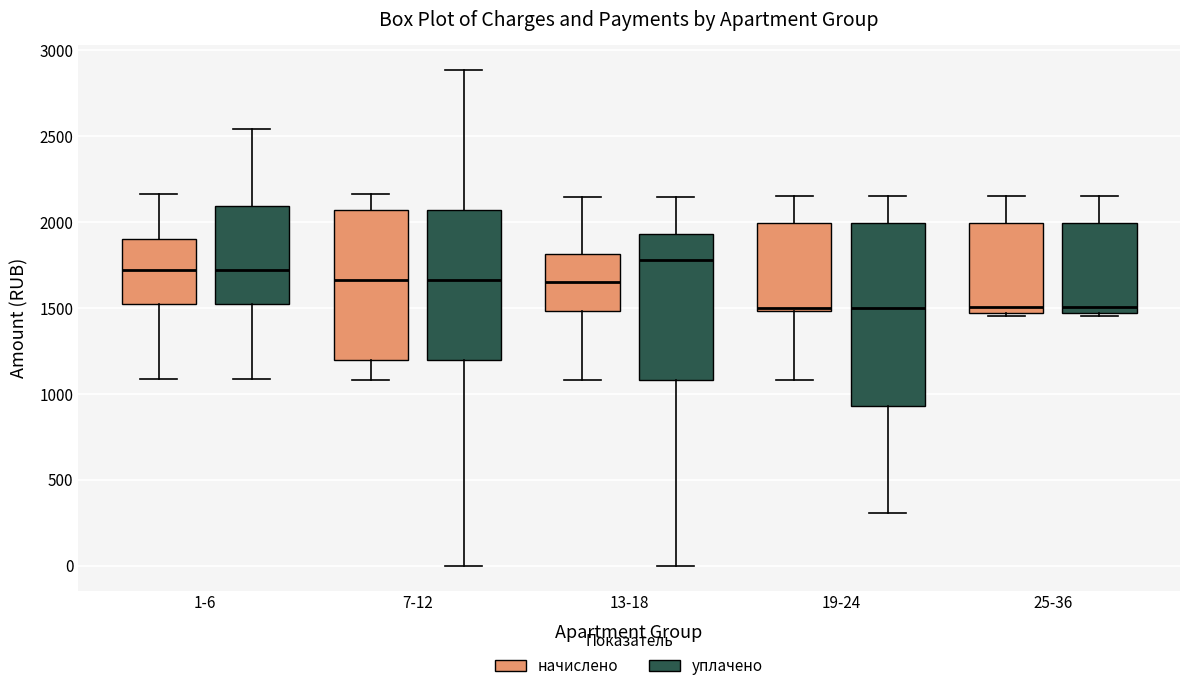

Reading left to right, transcribe this box plot: for each box, give where its median line is, the range the box spans, and where its two whiskers end, as read against the y-axis. The values are not printed on the chart, so give them approximately, as read against the axis.

1-6 (начислено): median 1700, box 1550 to 1900, whiskers 1100 to 2150
1-6 (уплачено): median 1700, box 1550 to 2100, whiskers 1100 to 2550
7-12 (начислено): median 1650, box 1200 to 2050, whiskers 1100 to 2150
7-12 (уплачено): median 1650, box 1200 to 2050, whiskers 0 to 2900
13-18 (начислено): median 1650, box 1500 to 1800, whiskers 1100 to 2150
13-18 (уплачено): median 1800, box 1100 to 1950, whiskers 0 to 2150
19-24 (начислено): median 1500 (just above the box's lower edge), box 1500 to 2000, whiskers 1100 to 2150
19-24 (уплачено): median 1500, box 950 to 2000, whiskers 300 to 2150
25-36 (начислено): median 1500, box 1450 to 2000, whiskers 1450 to 2150
25-36 (уплачено): median 1500, box 1450 to 2000, whiskers 1450 to 2150